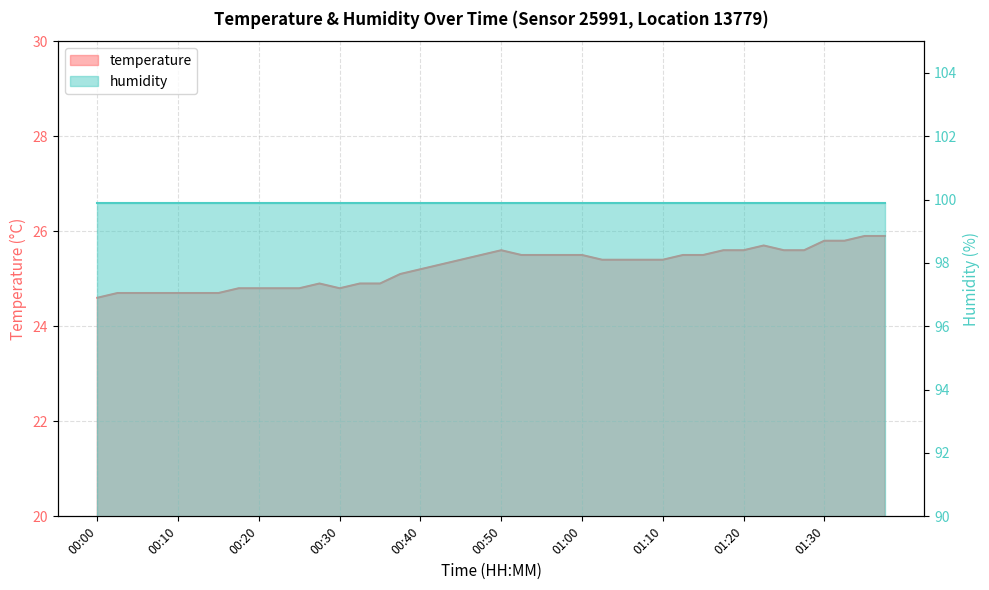

The value at 01:05 is 11.8. True or false?

False